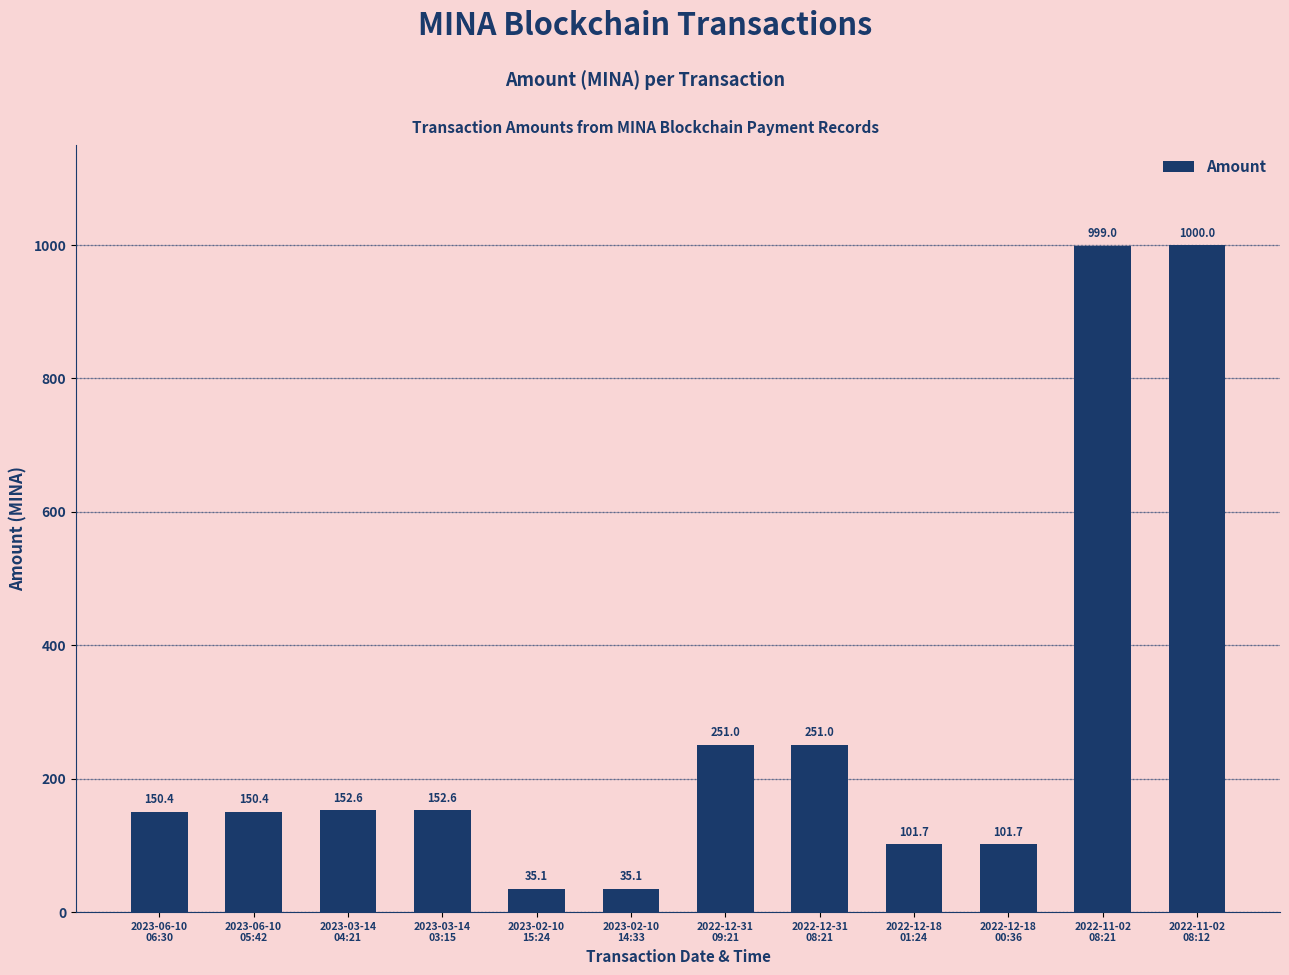

The value at 2023-02-10
14:33 is 35.1. True or false?

True